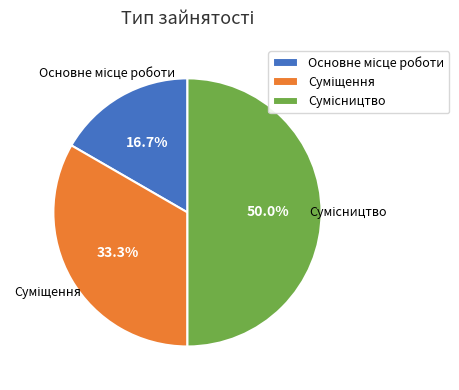

Count the number of slices in the pie.

3